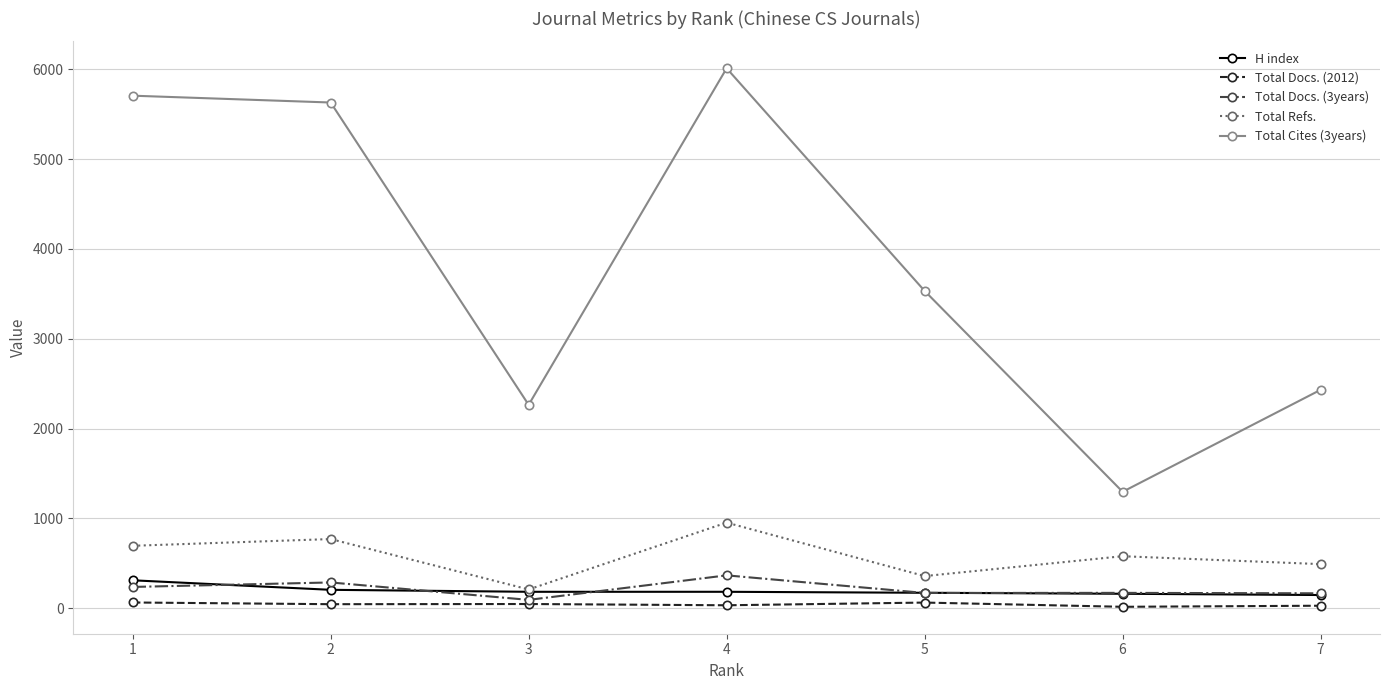

What is the difference between the Total Refs. values at 7 and 5?

133